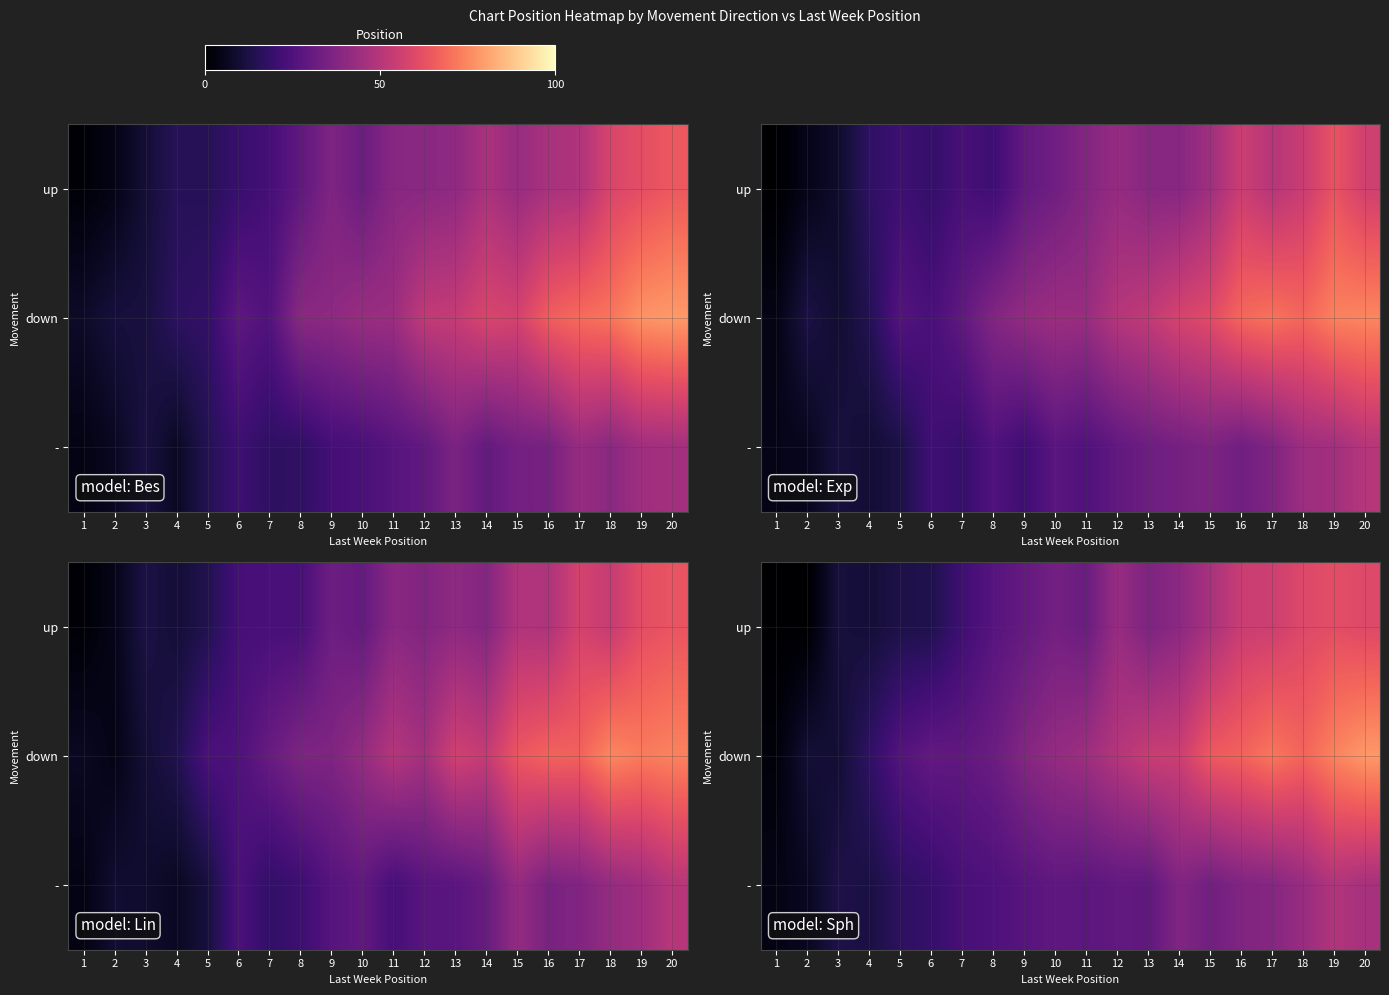

Is it true that row_1 equals 3.4 at 1?

False